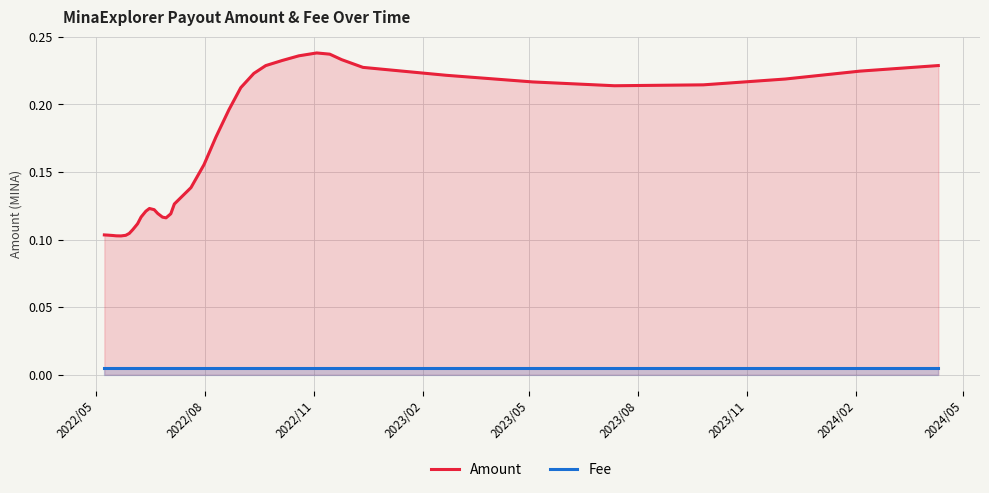

Which series has the largest total across all categories?

Amount